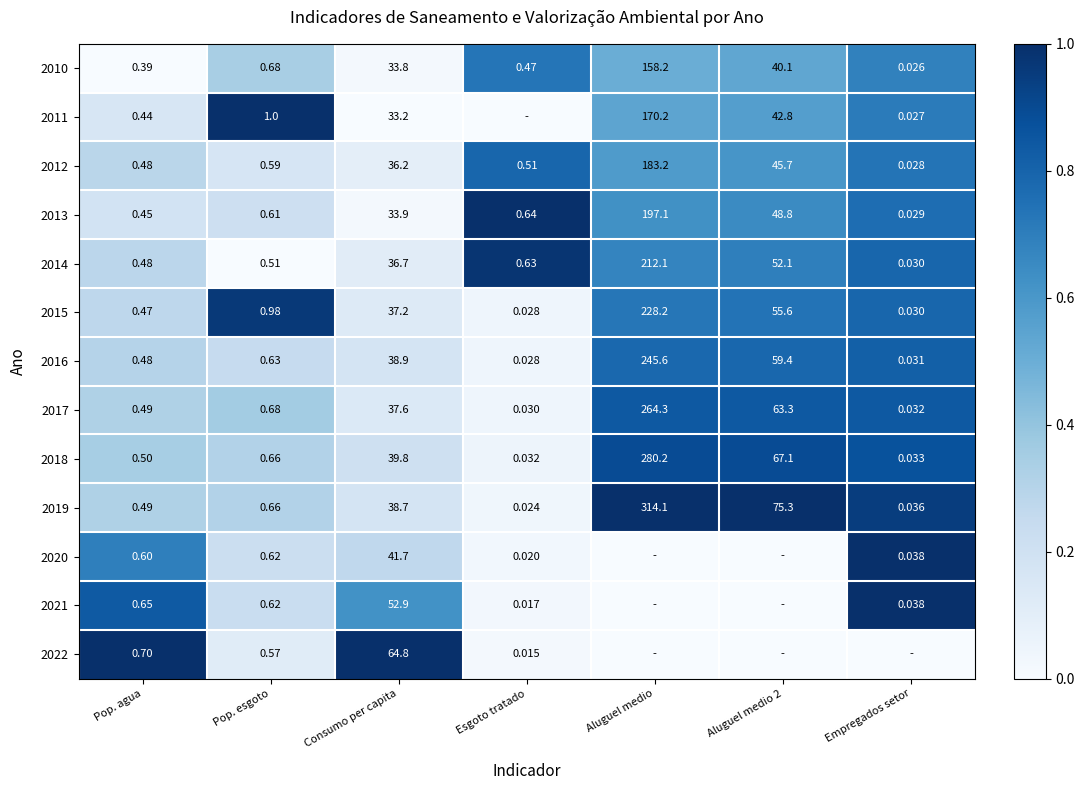

Is the value of 2010 at Aluguel medio 2 greater than the value of 2021 at Pop. agua?

Yes